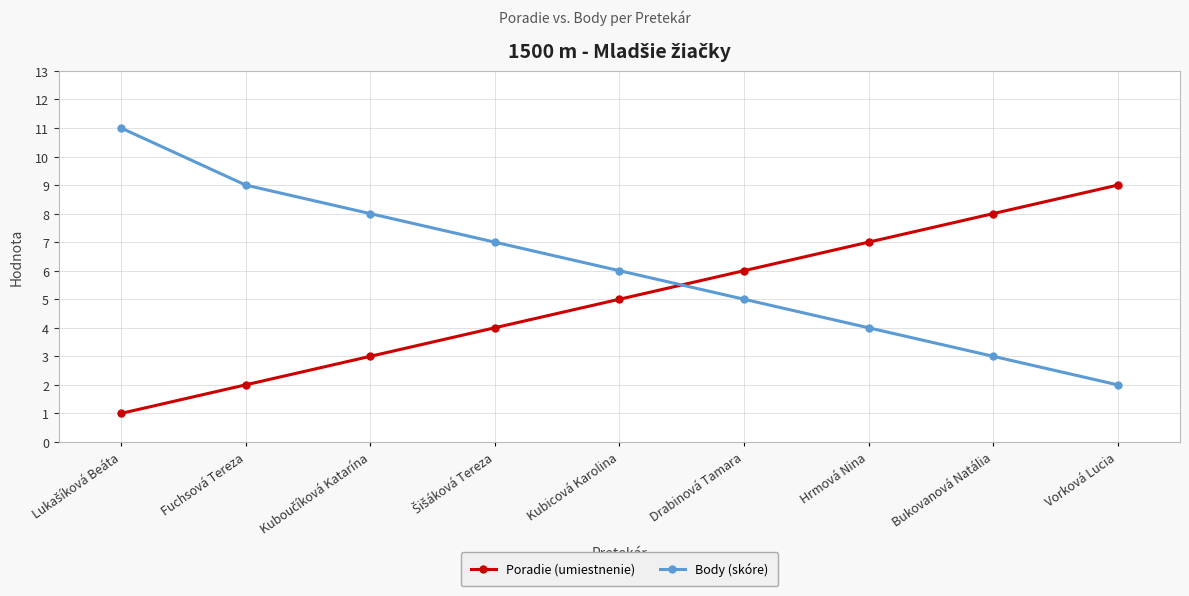

What is the spread (max minus min) of values at Fuchsová Tereza?

7